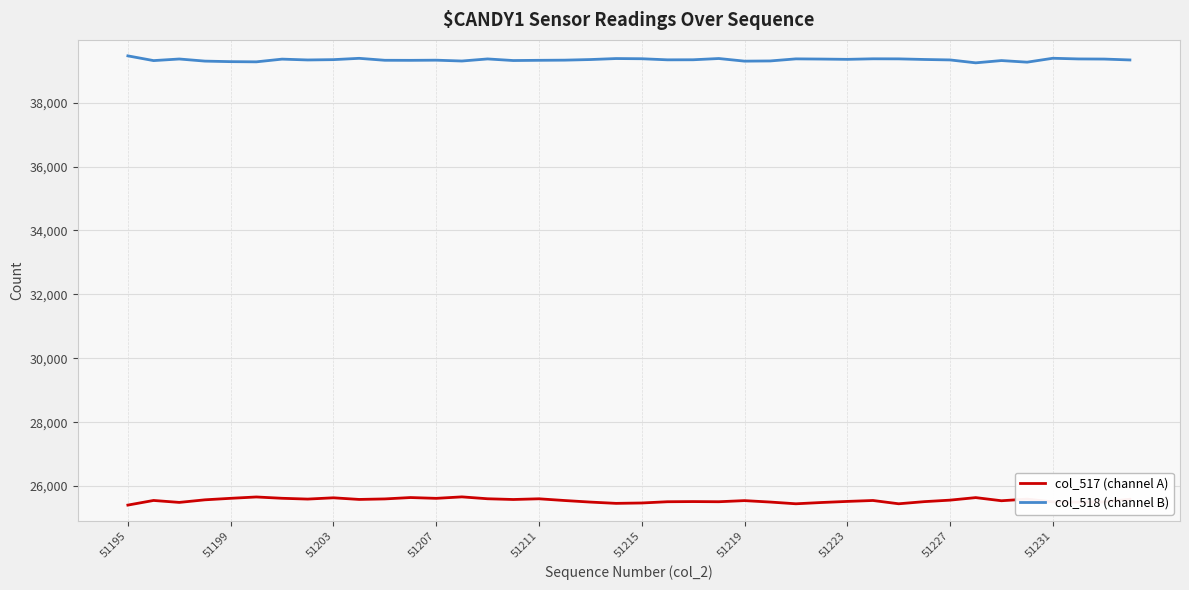

What is the maximum value for col_517 (channel A)?

25662